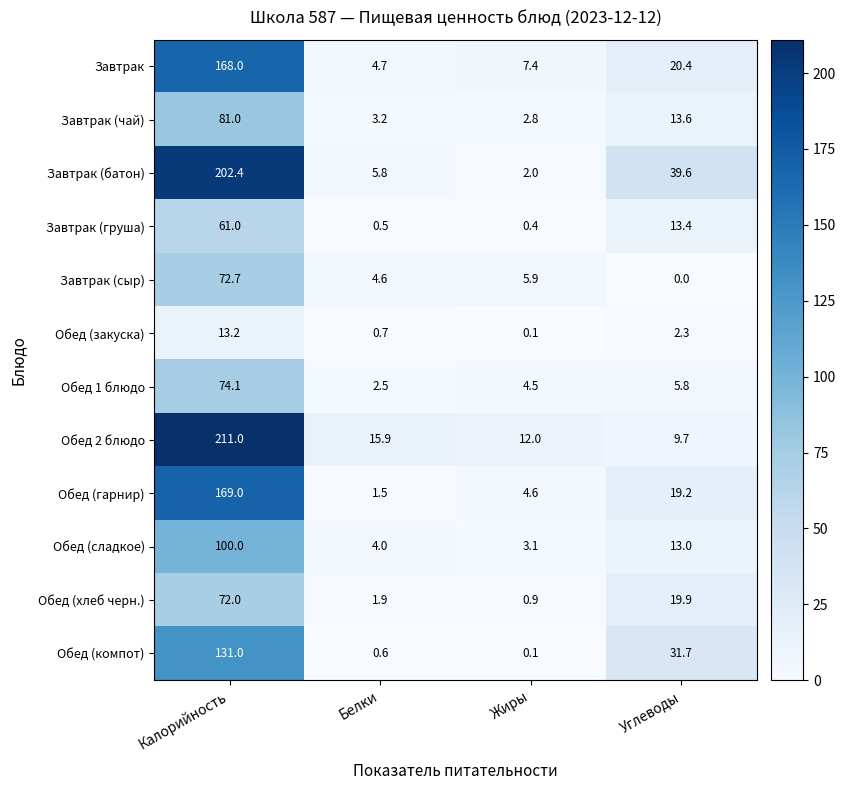

Rank the categories by Обед 2 блюдо value from lowest to highest.

Углеводы, Жиры, Белки, Калорийность